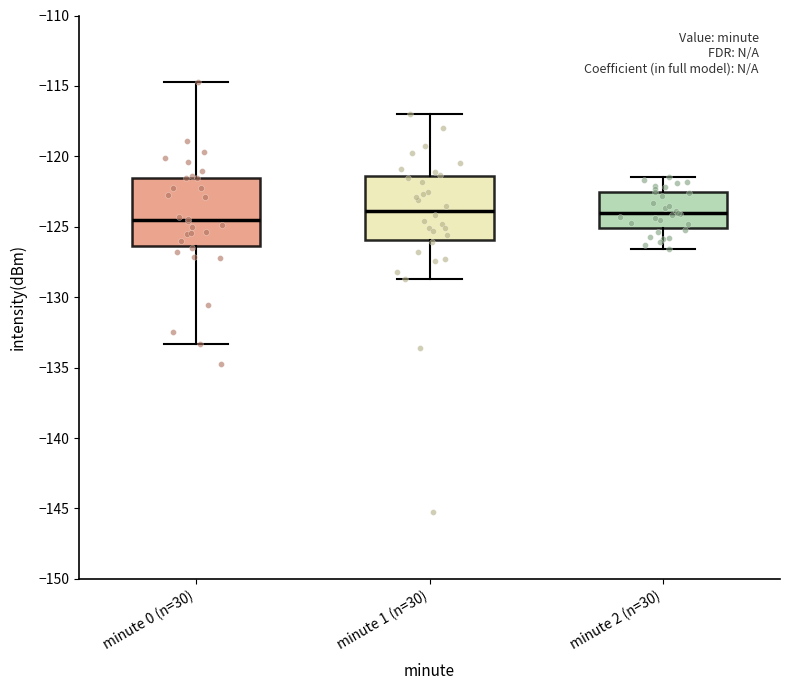

Reading left to right, read every box against the y-axis: the position of its median line, the range the box covers, and the ends of its whiskers. The values are not printed on the chart, so give them approximately, as read against the axis.

minute 0 (n=30): median -124.5, box -126.5 to -121.5, whiskers -133.5 to -114.5
minute 1 (n=30): median -124.0, box -126.0 to -121.5, whiskers -128.5 to -117.0
minute 2 (n=30): median -124.0, box -125.0 to -122.5, whiskers -126.5 to -121.5